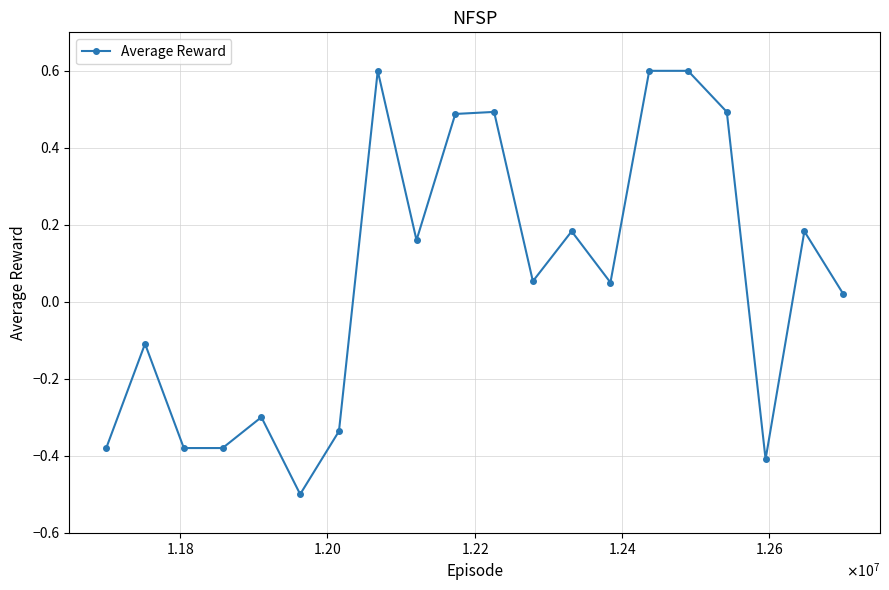

True or false: there are more than 2 points higher than both neighbors.

True